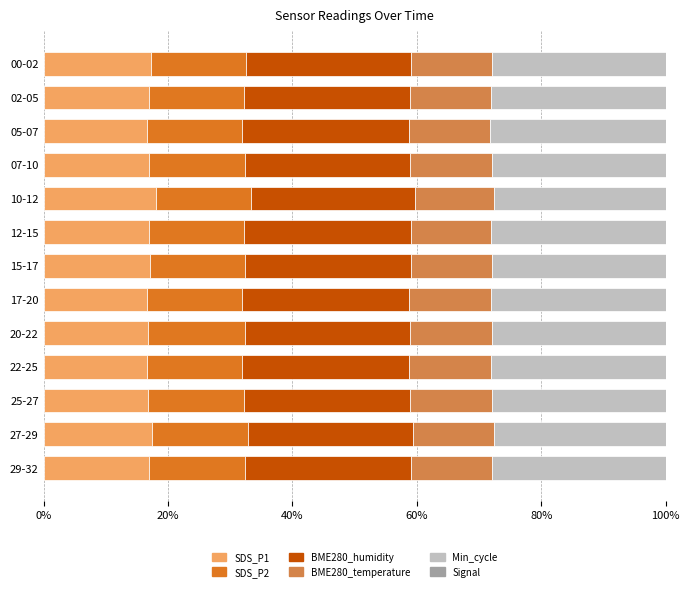

What is the sum of the SDS_P1 values at 25-27 and 20-22?

33.6